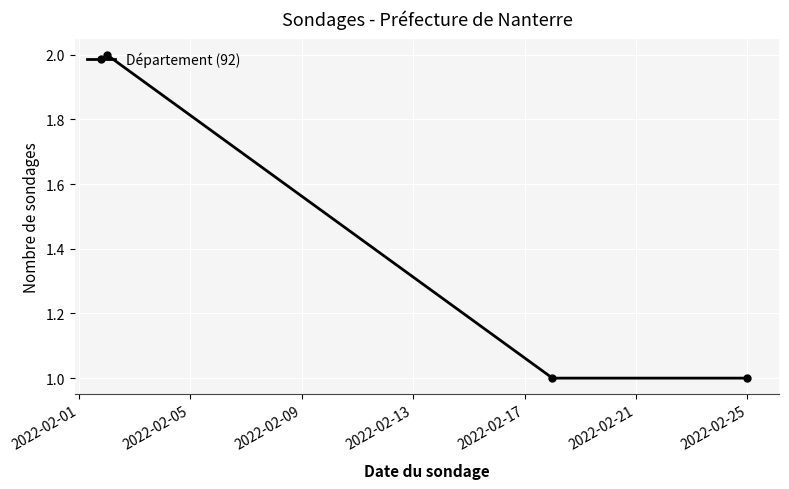

What is the sum of all values?

4